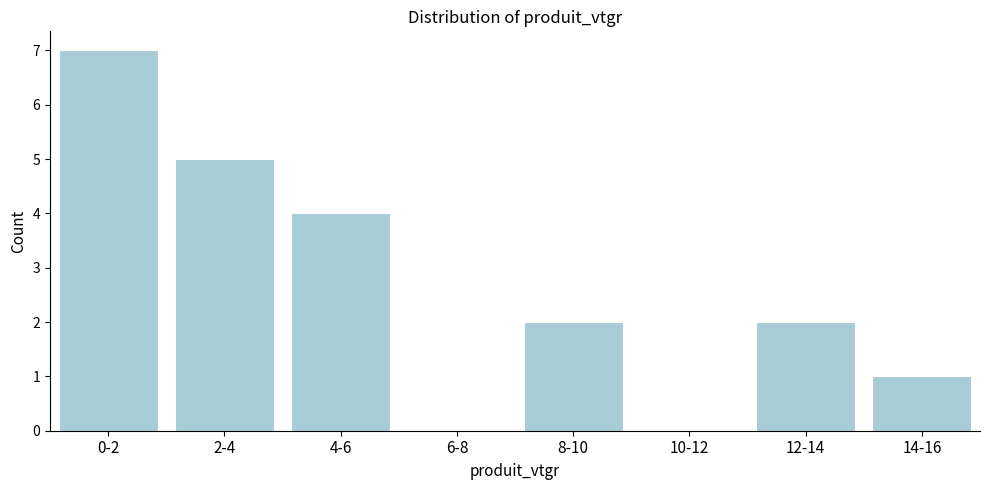

Reading left to right, what are all the values shown in this chart?

0-2=7	2-4=5	4-6=4	6-8=0	8-10=2	10-12=0	12-14=2	14-16=1